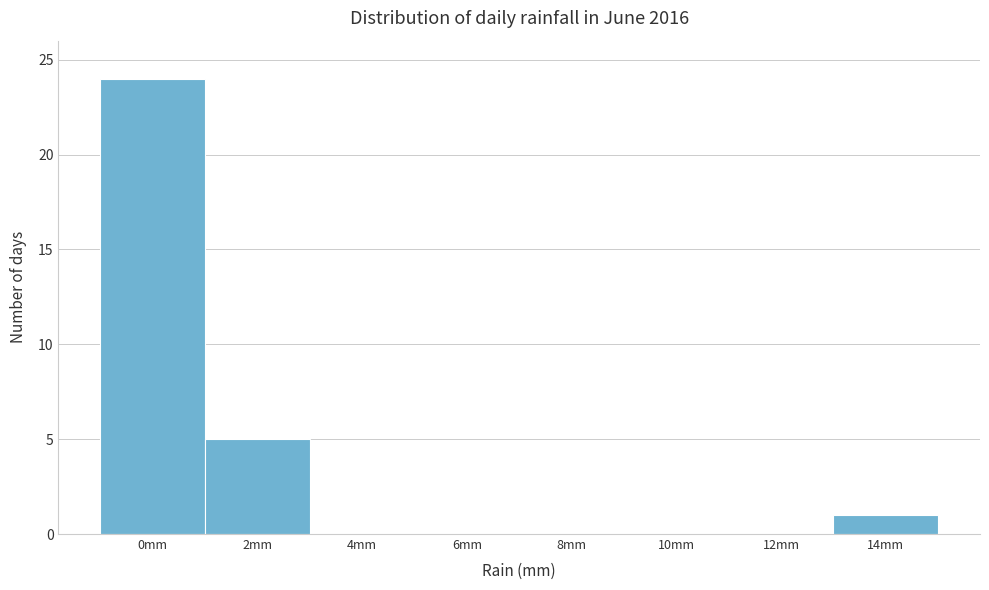

Reading right to left, transcribe all the data shown in this chart.

14mm=1	12mm=0	10mm=0	8mm=0	6mm=0	4mm=0	2mm=5	0mm=24